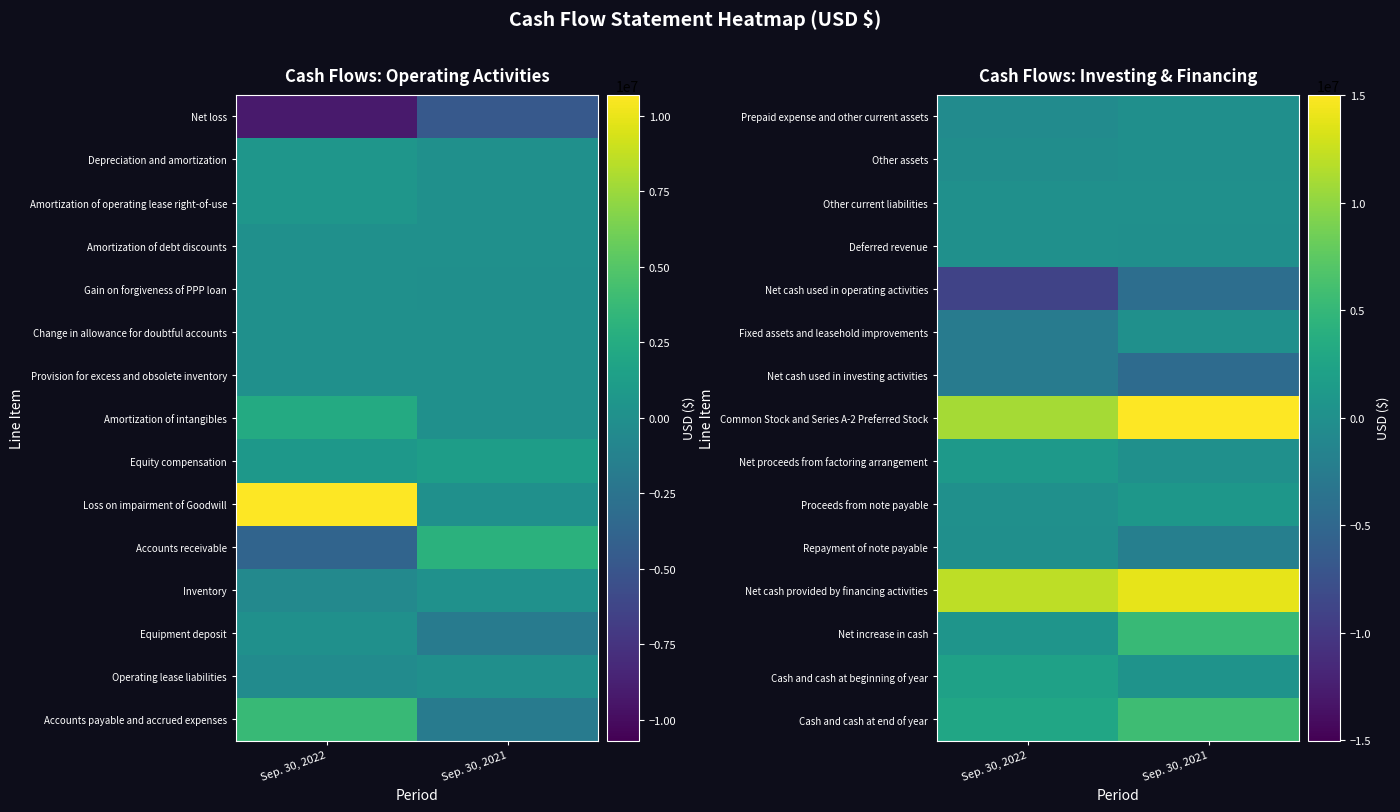

What is the average value of the Fixed assets and leasehold improvements series?

-1248598